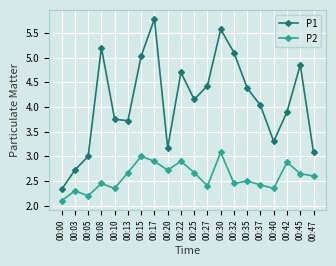

Which series has the largest total across all categories?

P1